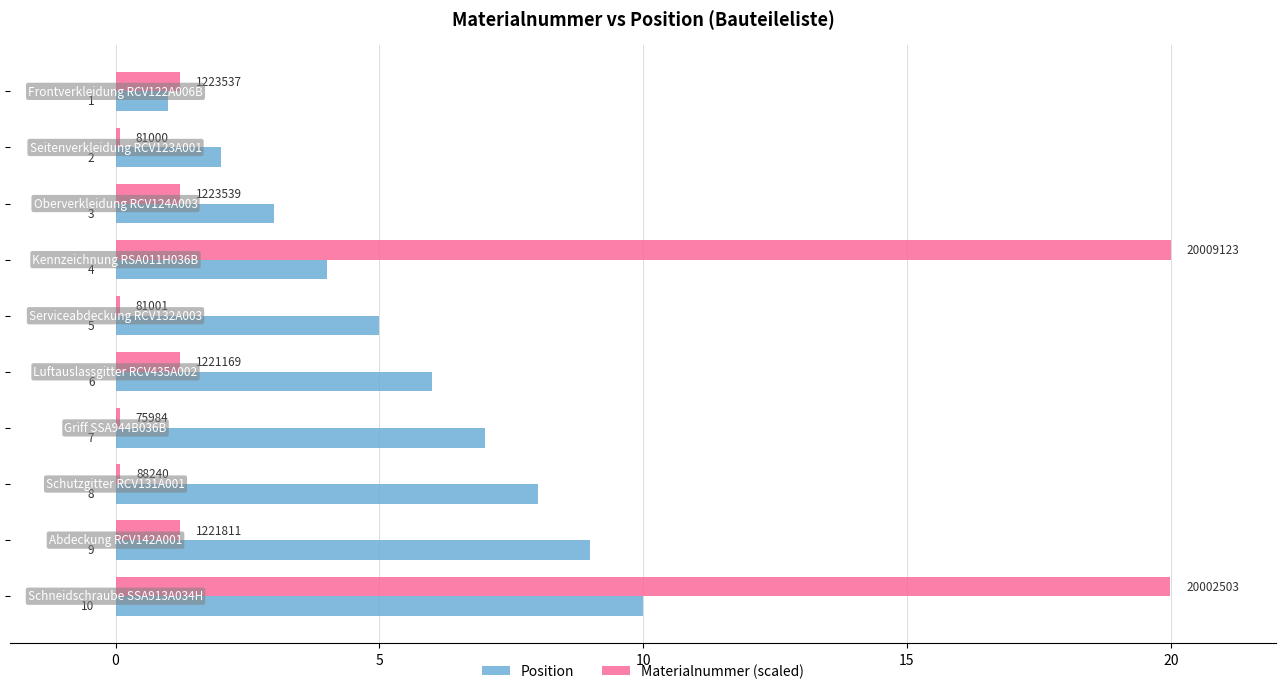

List the series in order of their overall mean, lowest first.

Materialnummer (scaled), Position